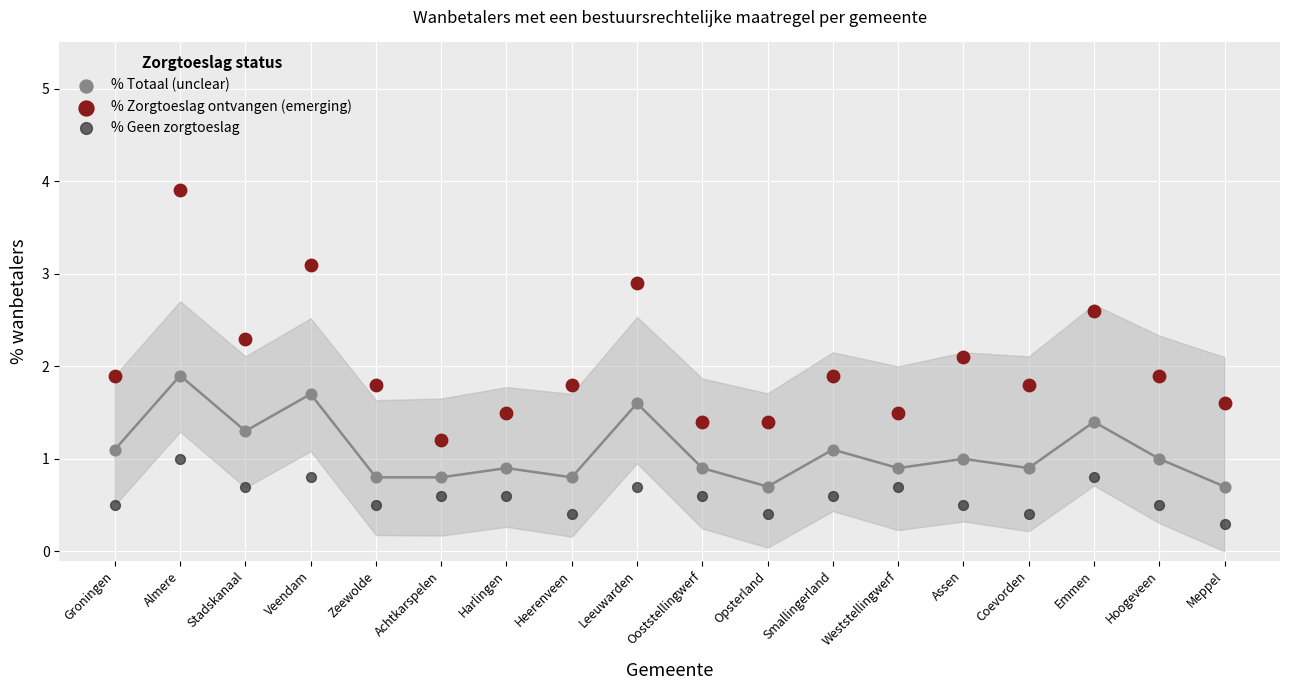

Across all data points, what is the range of Y values (max minus min)?

3.6